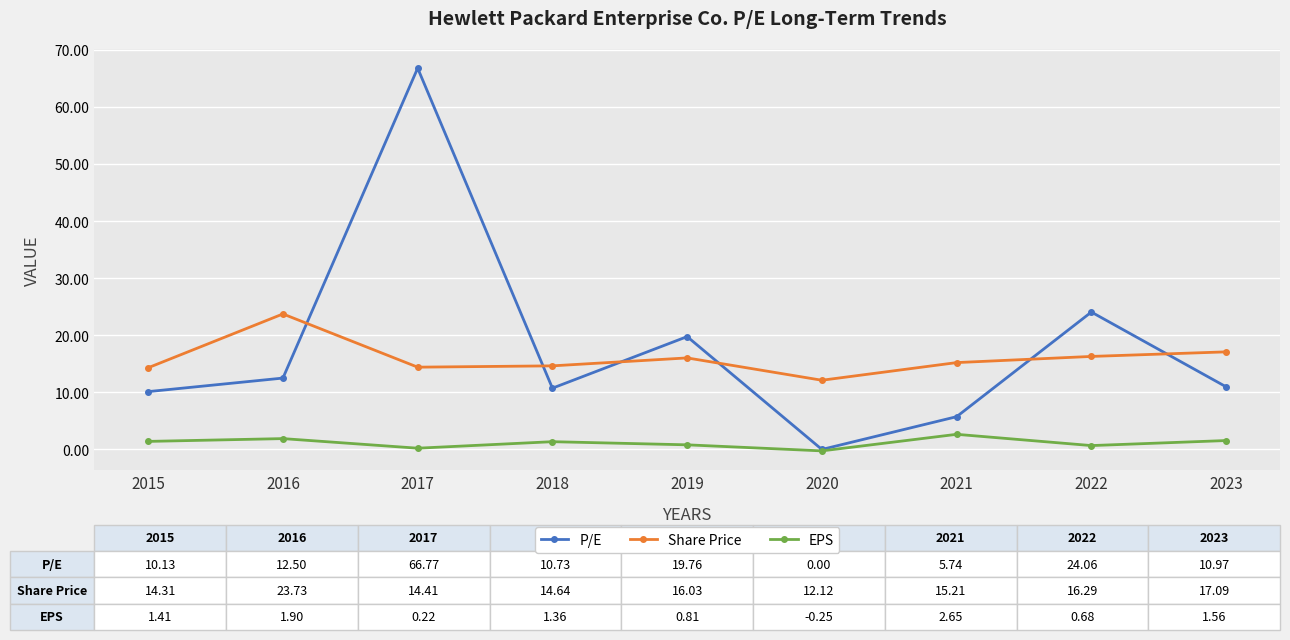

How many data points does each series have?

9